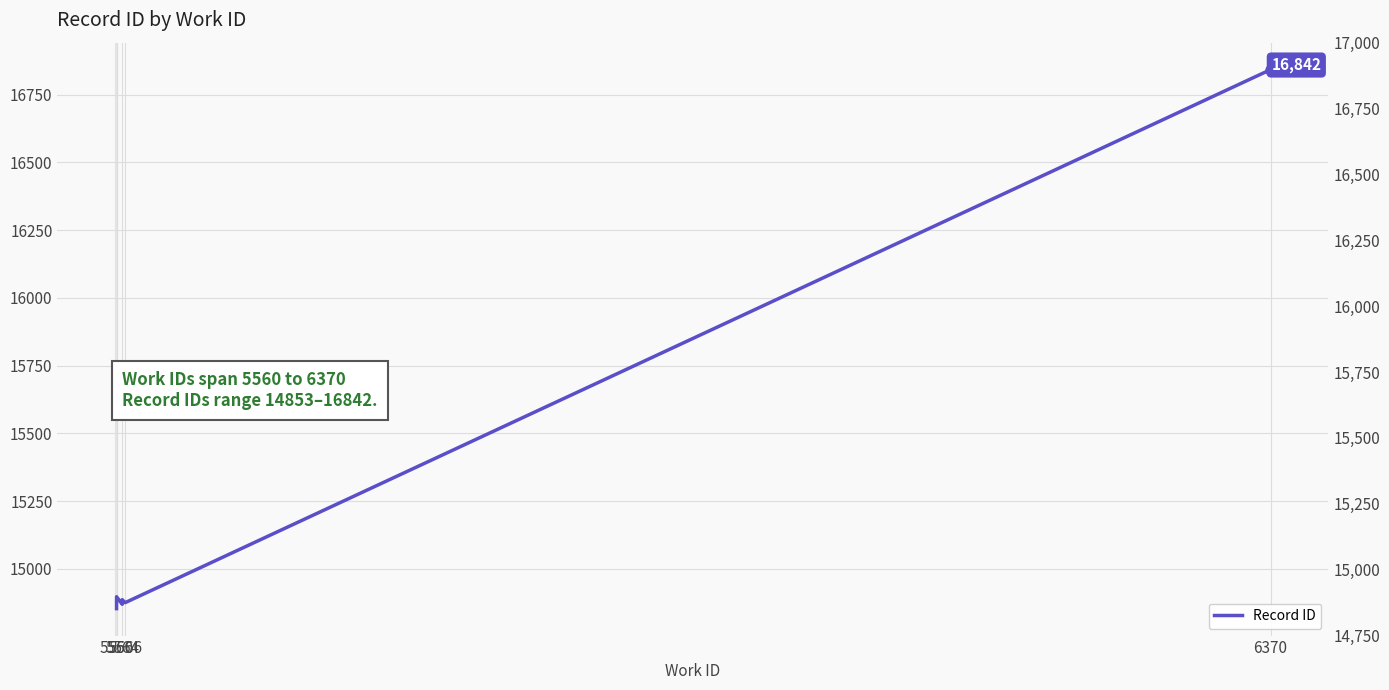

Between 6 and 5, which is larger?

6